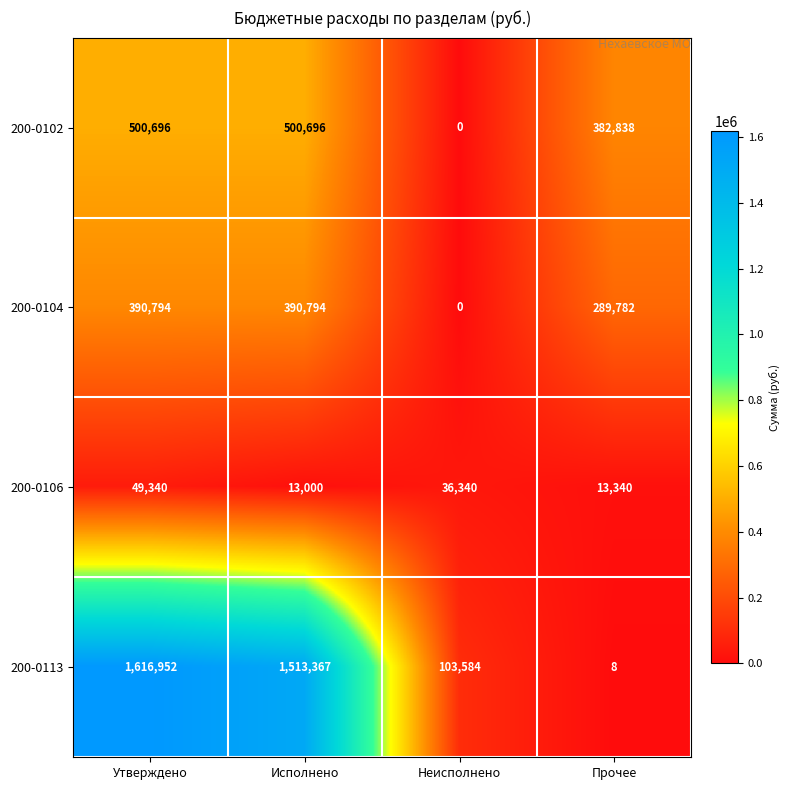

Rank the series at Утверждено from lowest to highest value.

200-0106, 200-0104, 200-0102, 200-0113